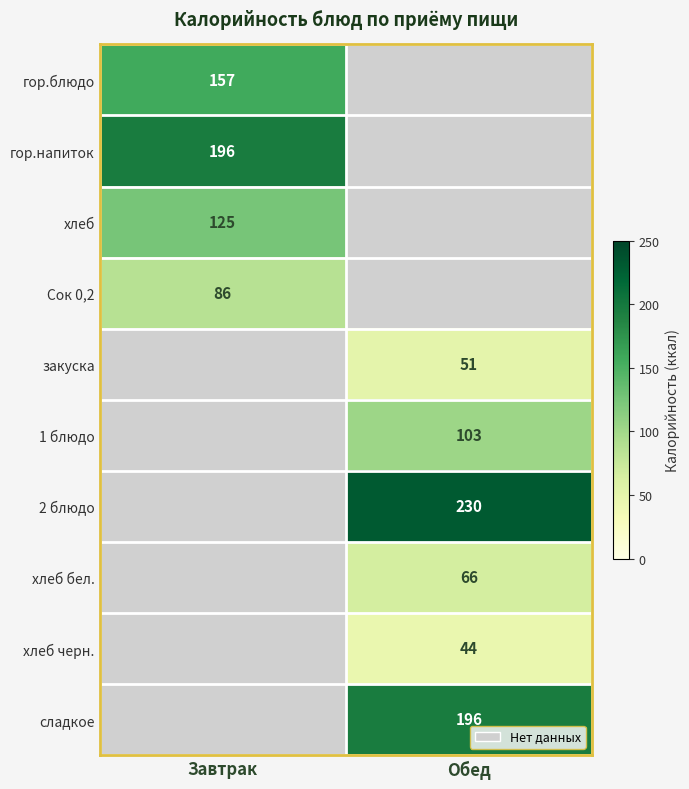

Which has a higher value, Обед or Завтрак?

Завтрак